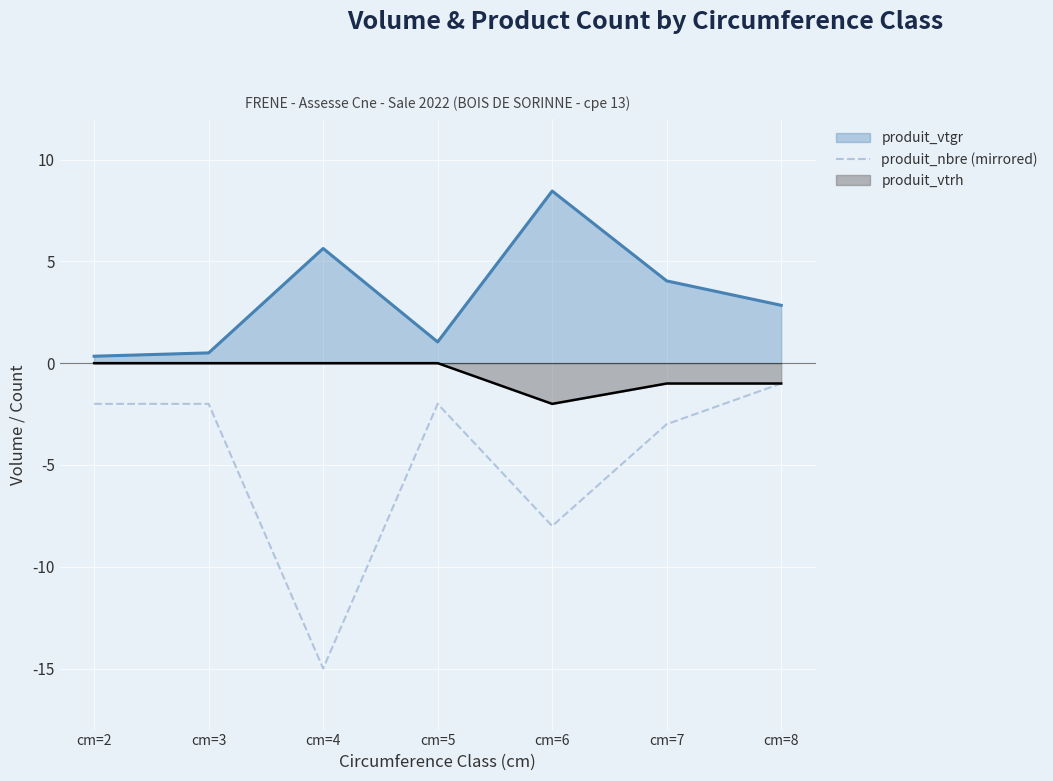

The produit_vtrh series shows -1.3 at cm=2. True or false?

False